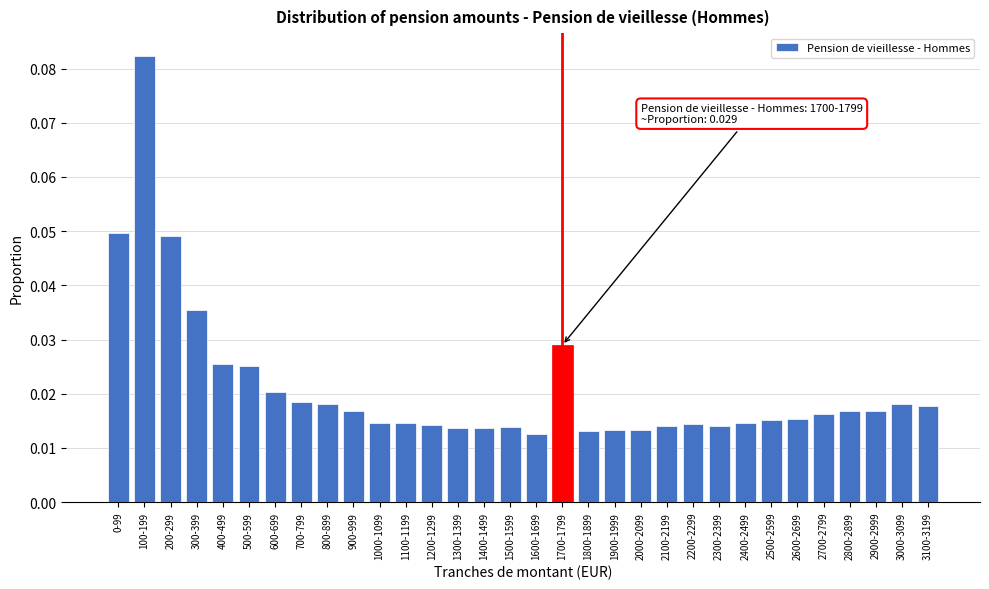

What position from the left is 1500-1599?

16